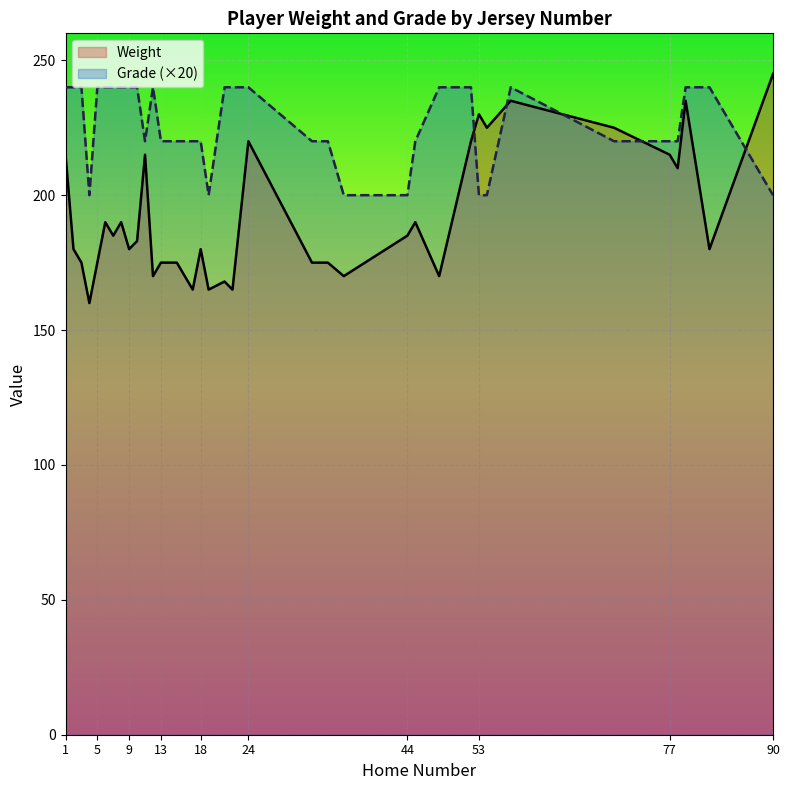

What is the approximate value of Grade (×20) at 77, to the nearest 10?

220